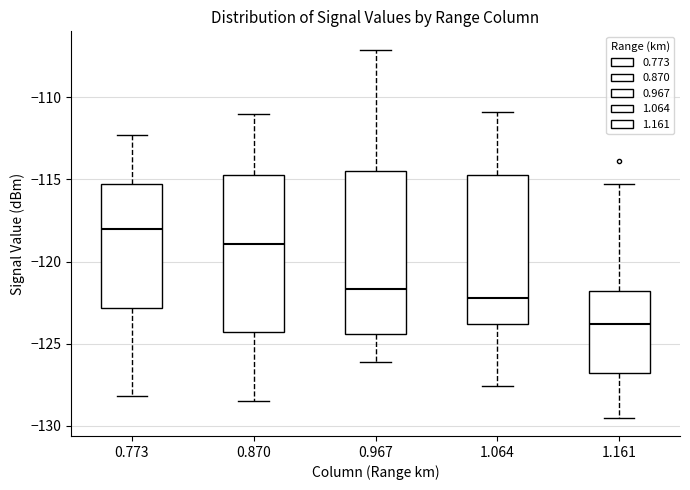

Which box has the highest median line?

0.773